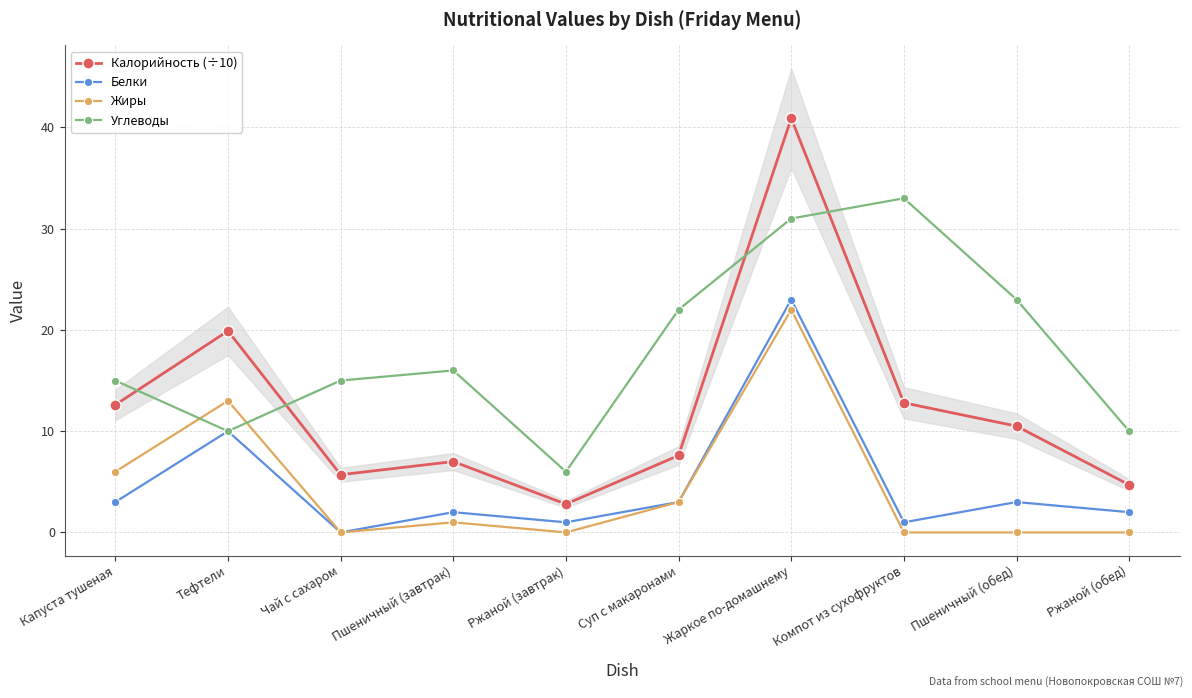

Which category has the highest value in the Белки series?

Жаркое по-домашнему